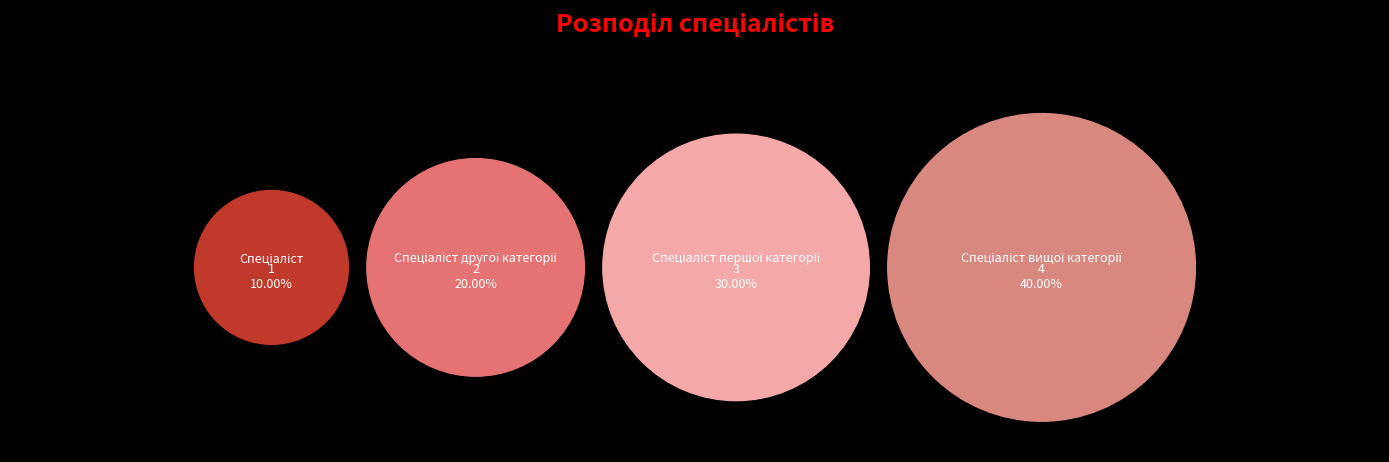

To the nearest percent, what is the average slice percentage?

25%